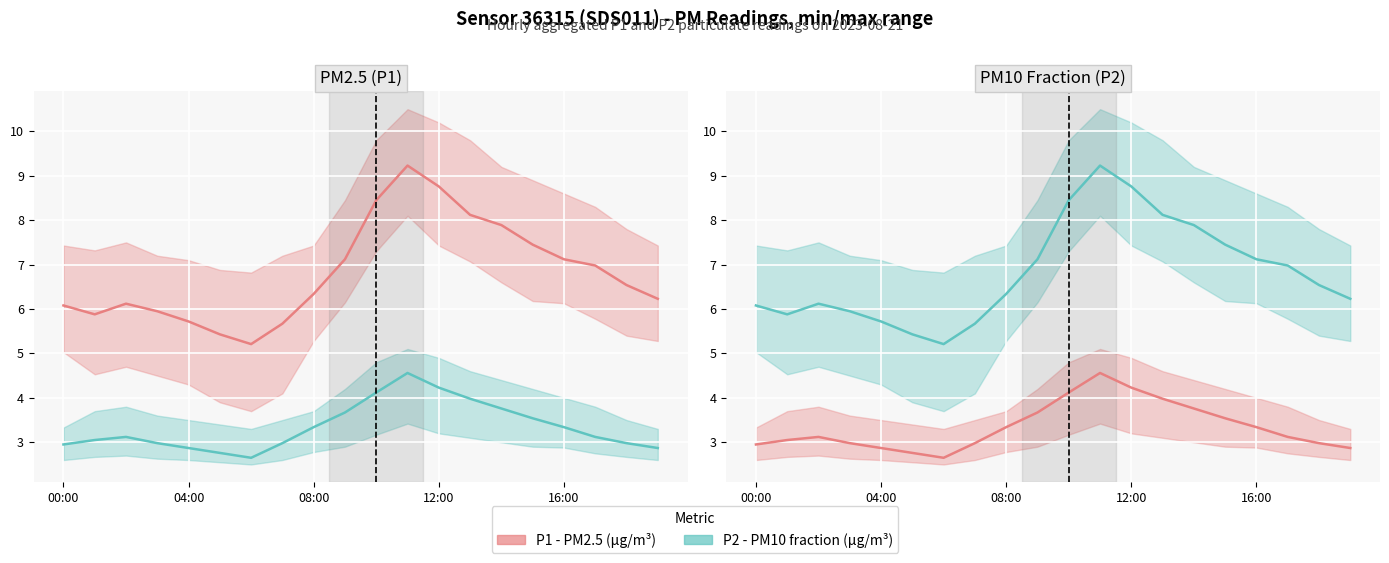

How many values in the P1 (µg/m³) series are below 3?

8